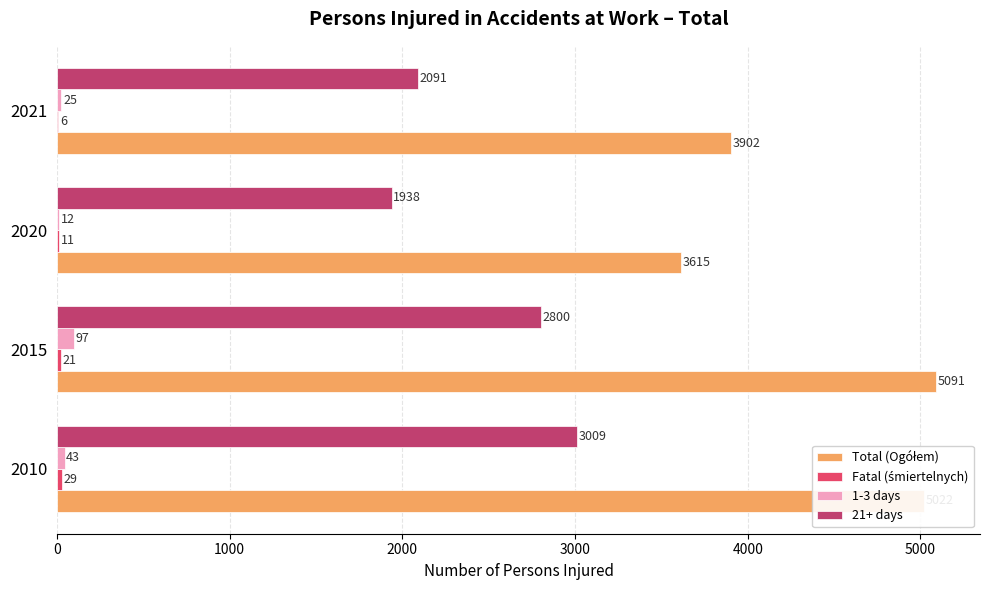

What is the sum of all 21+ days values?

9838